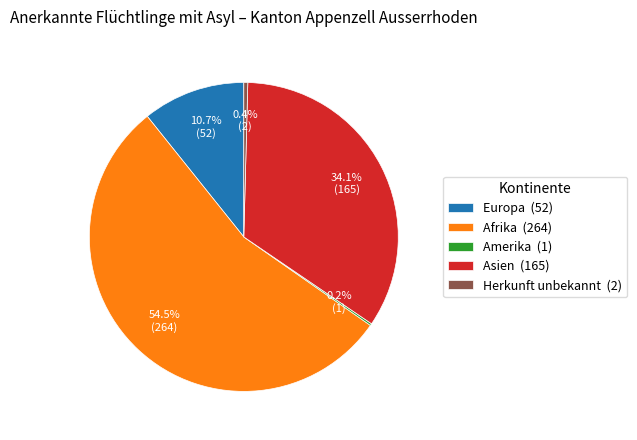

Does Herkunft unbekannt (2) account for over 50% of the chart?

No